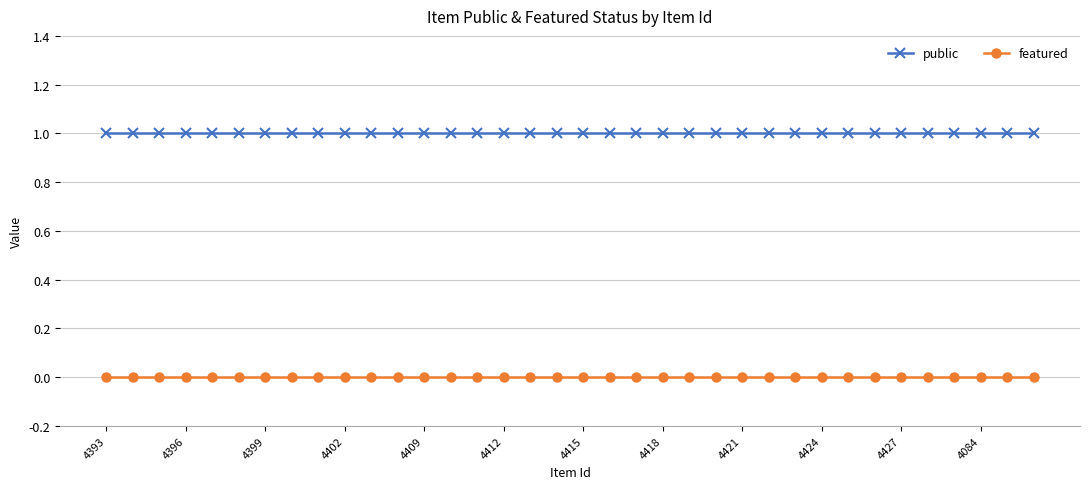

True or false: public and featured cross at least once.

False